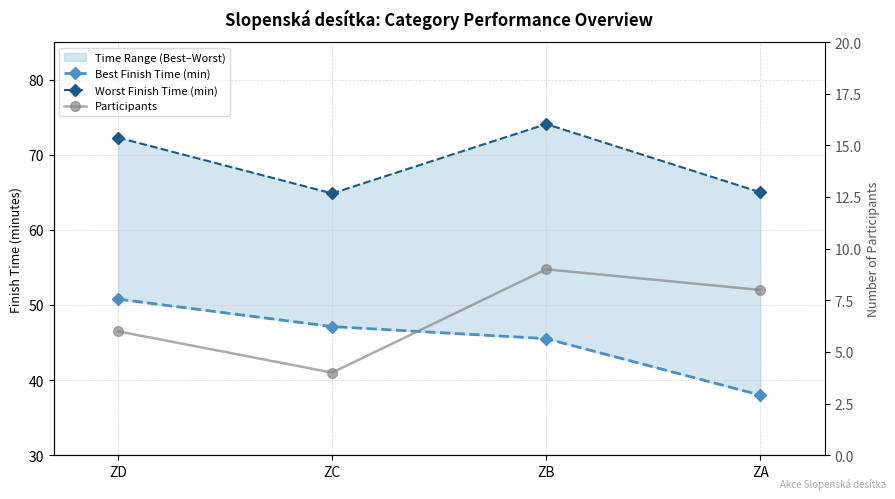

At which category is the sum across all series the highest?

ZD